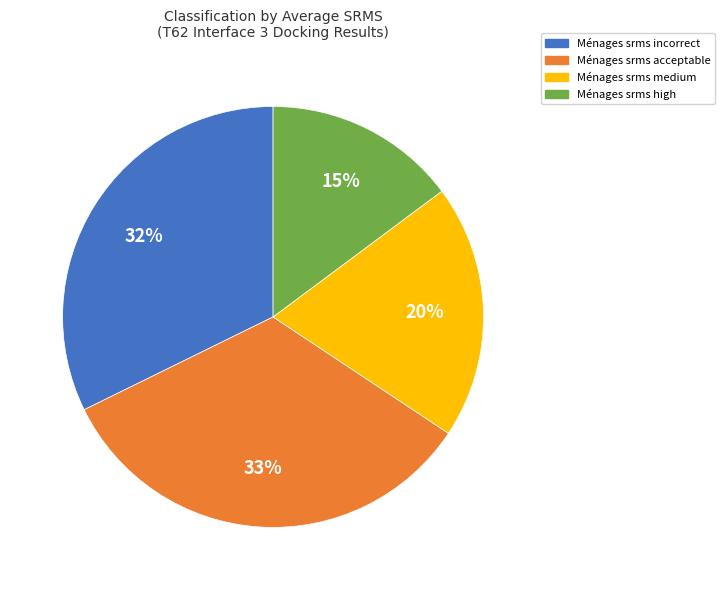

To the nearest percent, what is the average slice percentage?

25%